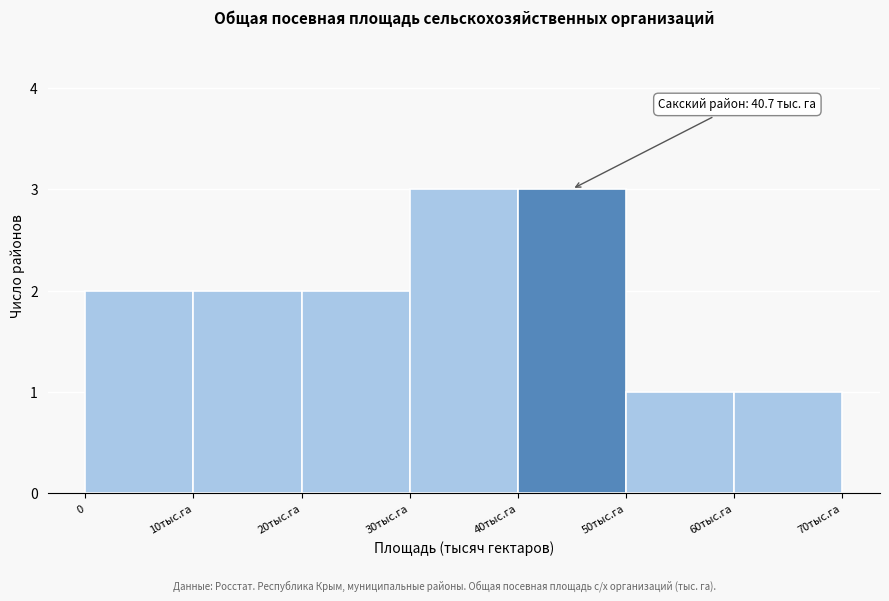

Reading left to right, extract all data points from this chart.

2	2	2	3	3	1	1